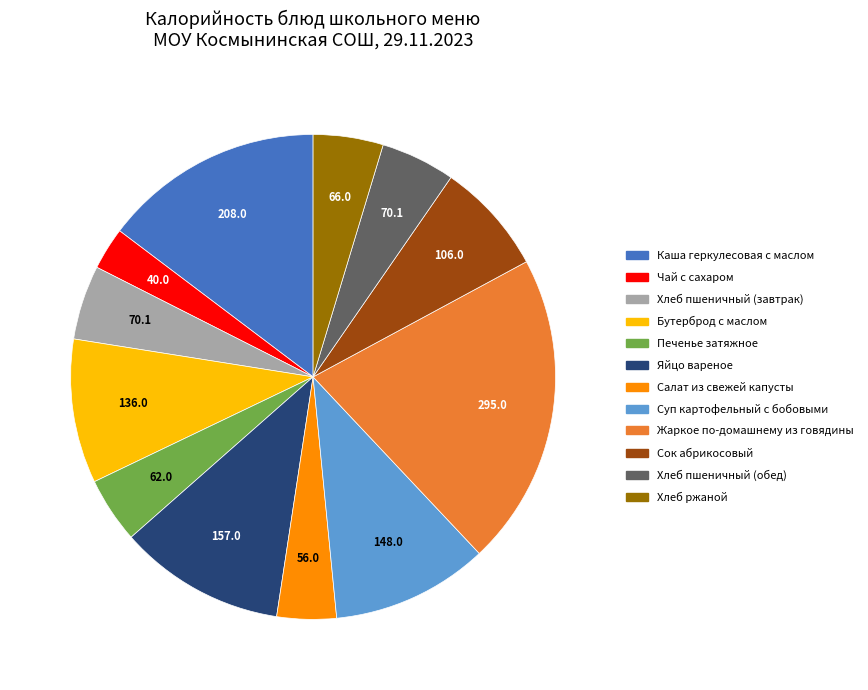

Does any single category account for the majority?

No